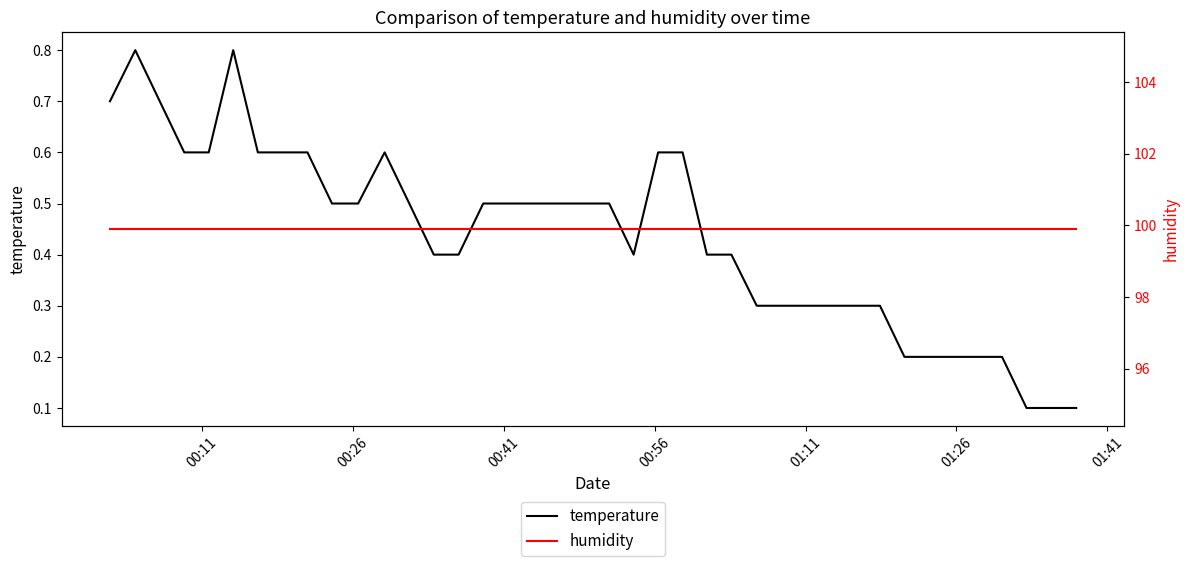

What value does the temperature series have at 00:56?

0.6